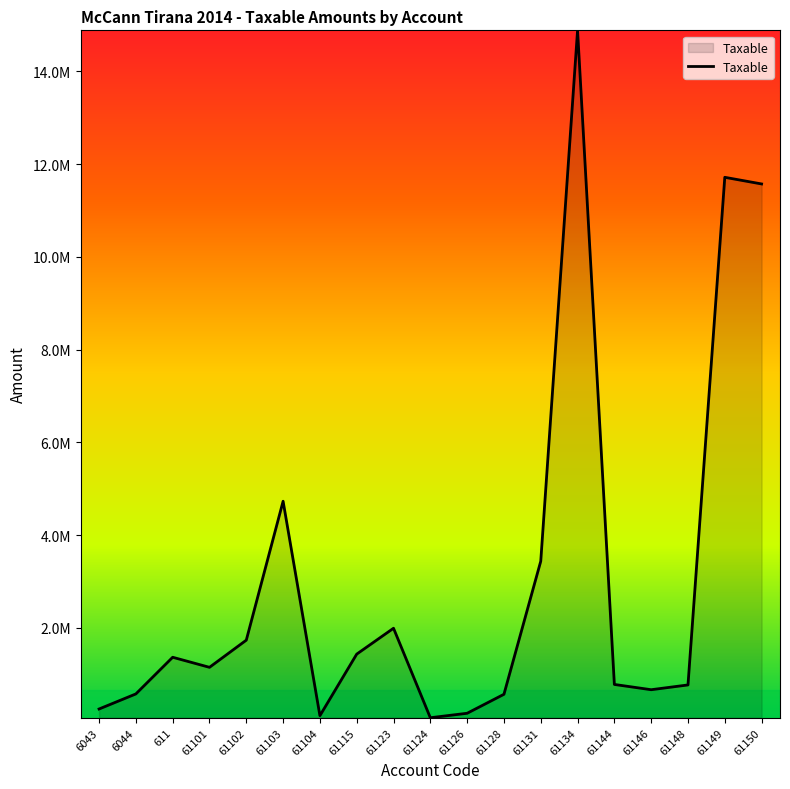

Does the chart have visible grid lines?

No